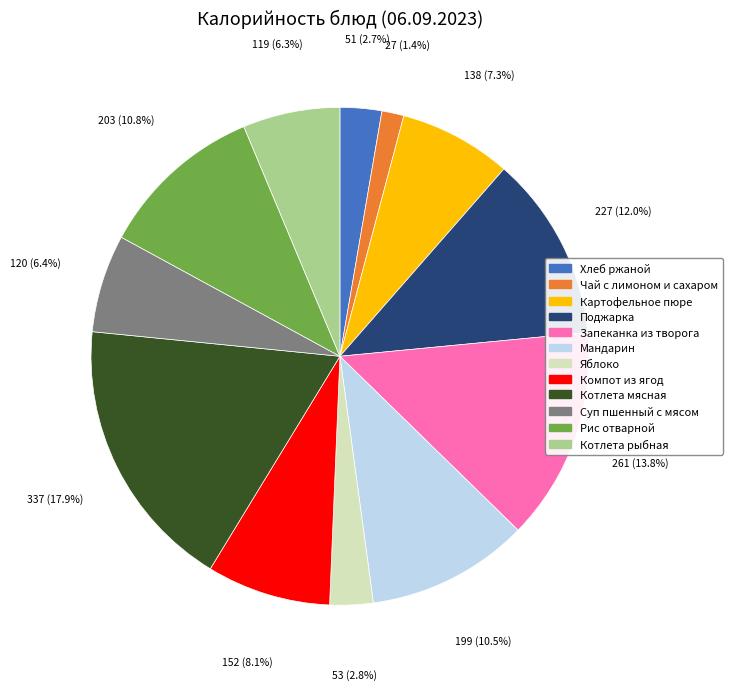

What is the smallest slice in the pie chart?

Чай с лимоном и сахаром